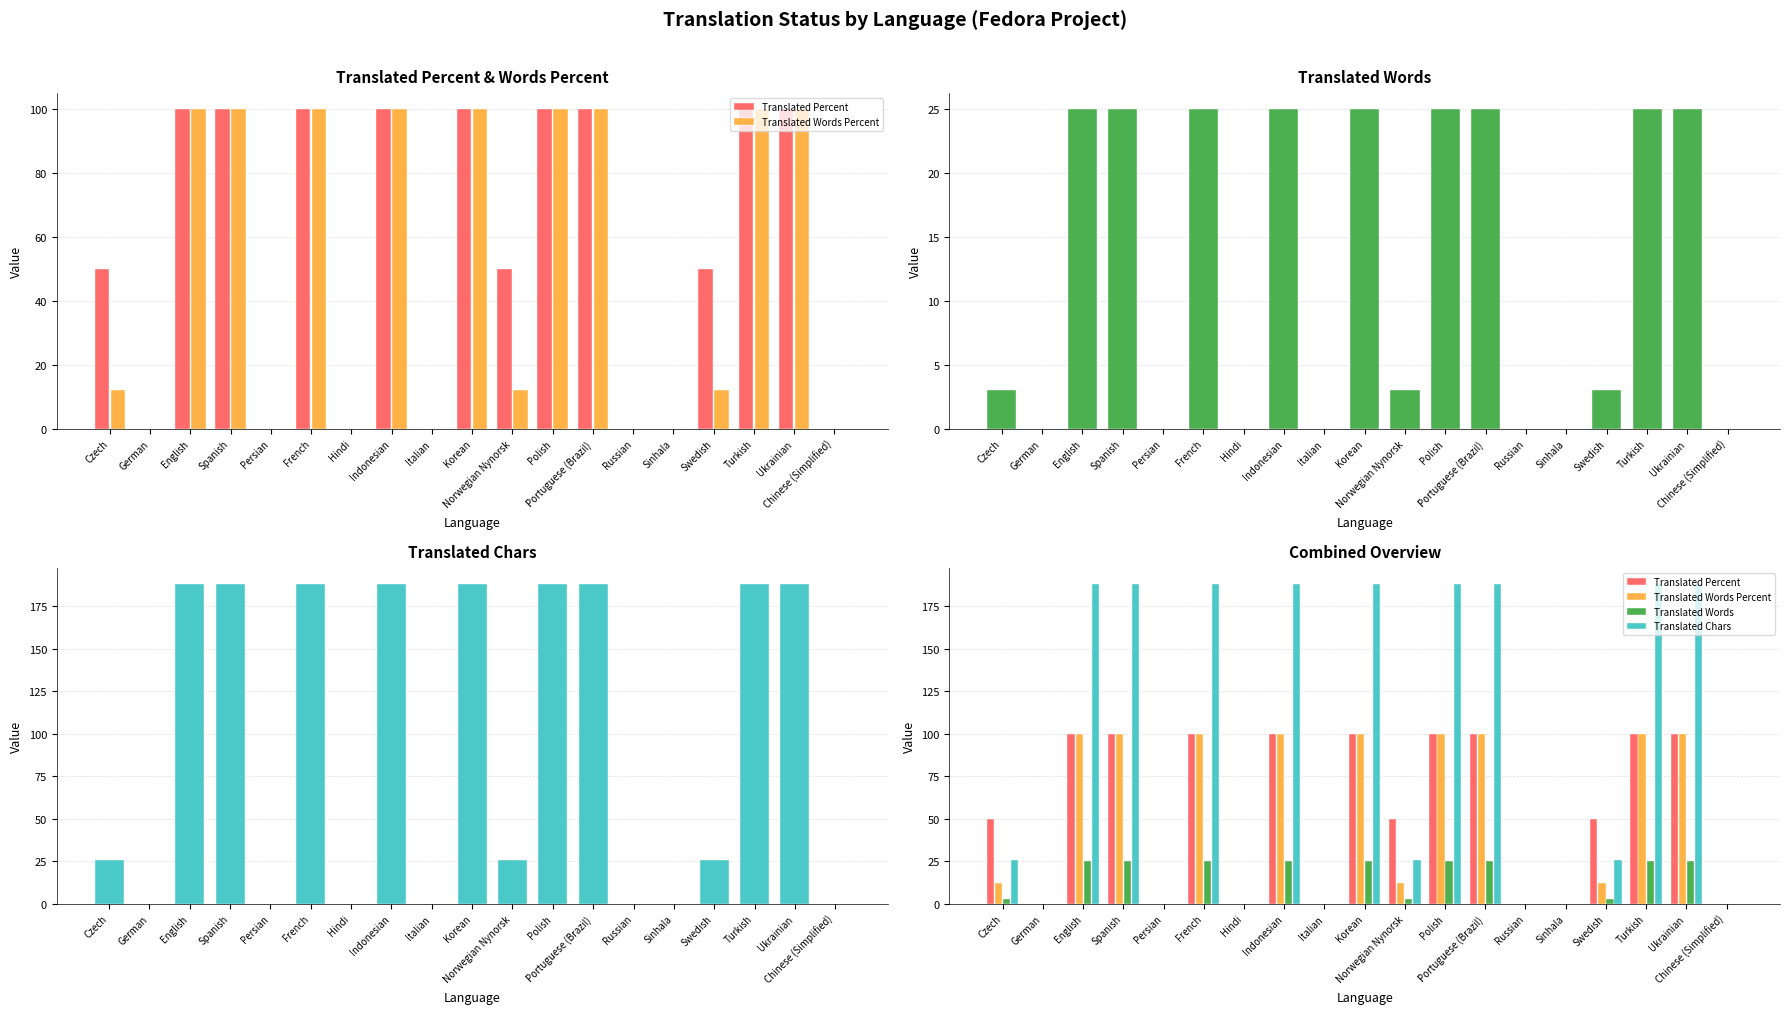

Which category has the lowest value across all series?

German